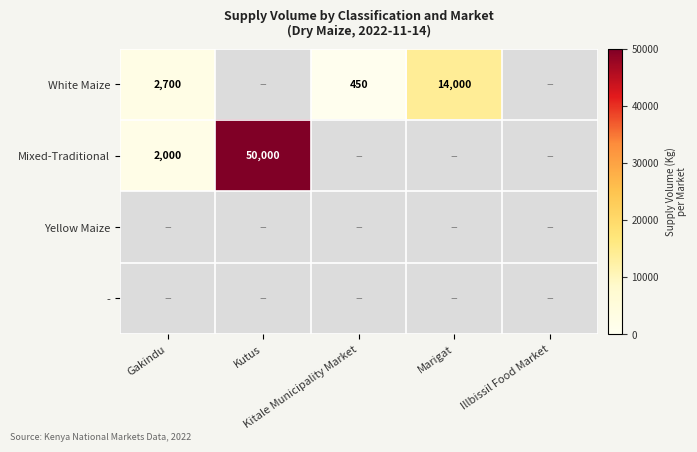

At Kitale Municipality Market, list the series in order from largest to smallest.

White Maize, Mixed-Traditional, Yellow Maize, -